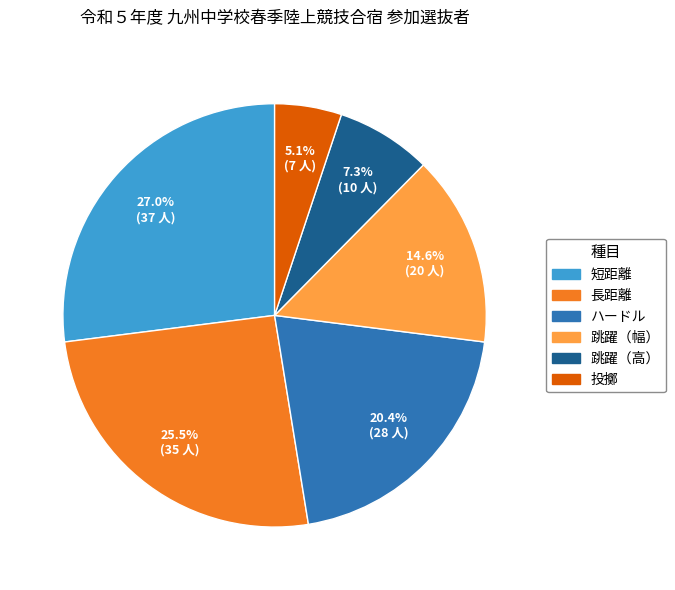

Count the number of slices in the pie.

6